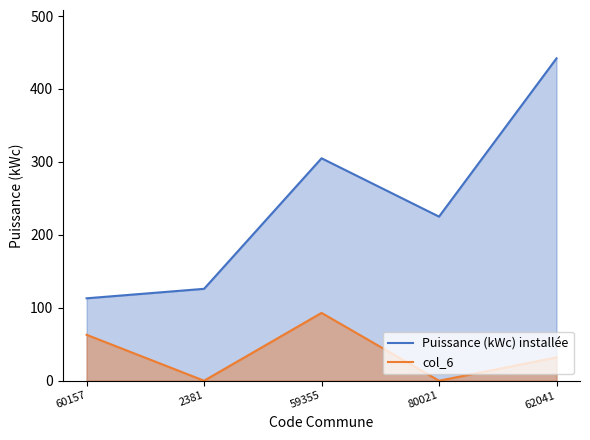

What are all the series names shown in the legend?

Puissance (kWc) installée, col_6